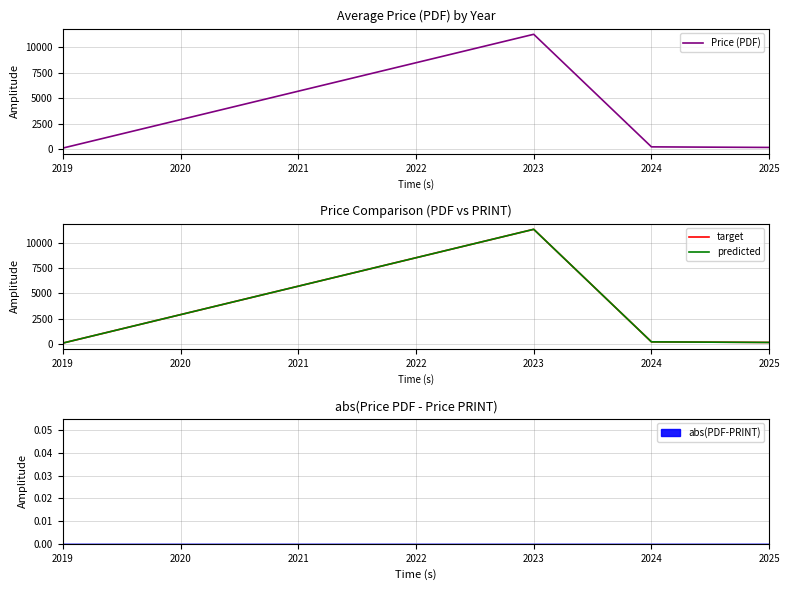

True or false: predicted has a value of 55.2 at 2019.

False